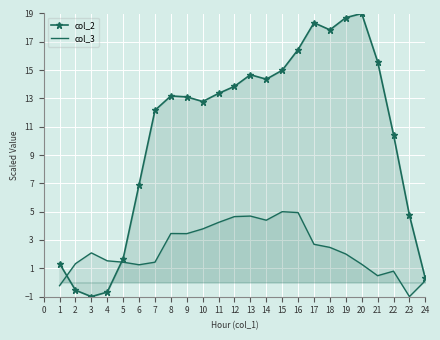

What is the greatest value displayed?

19.0